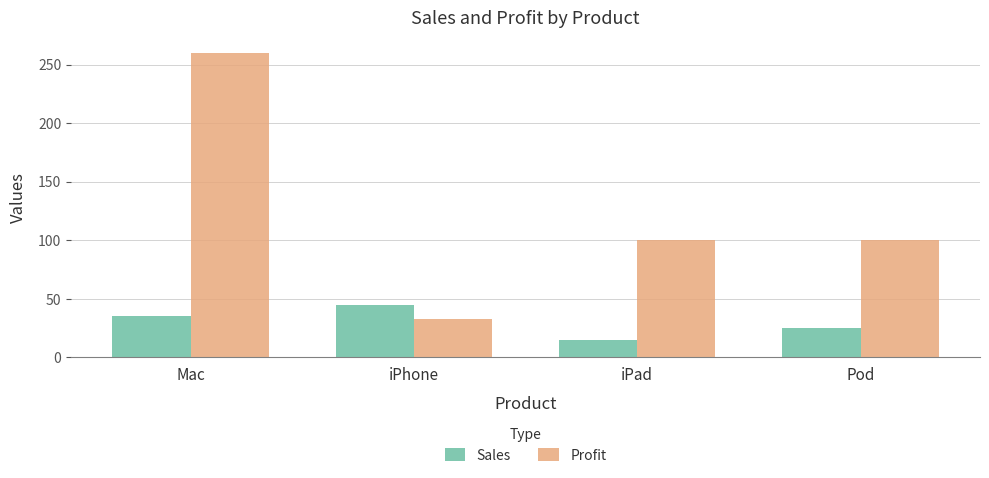

List the series in order of their peak value, lowest first.

Sales, Profit